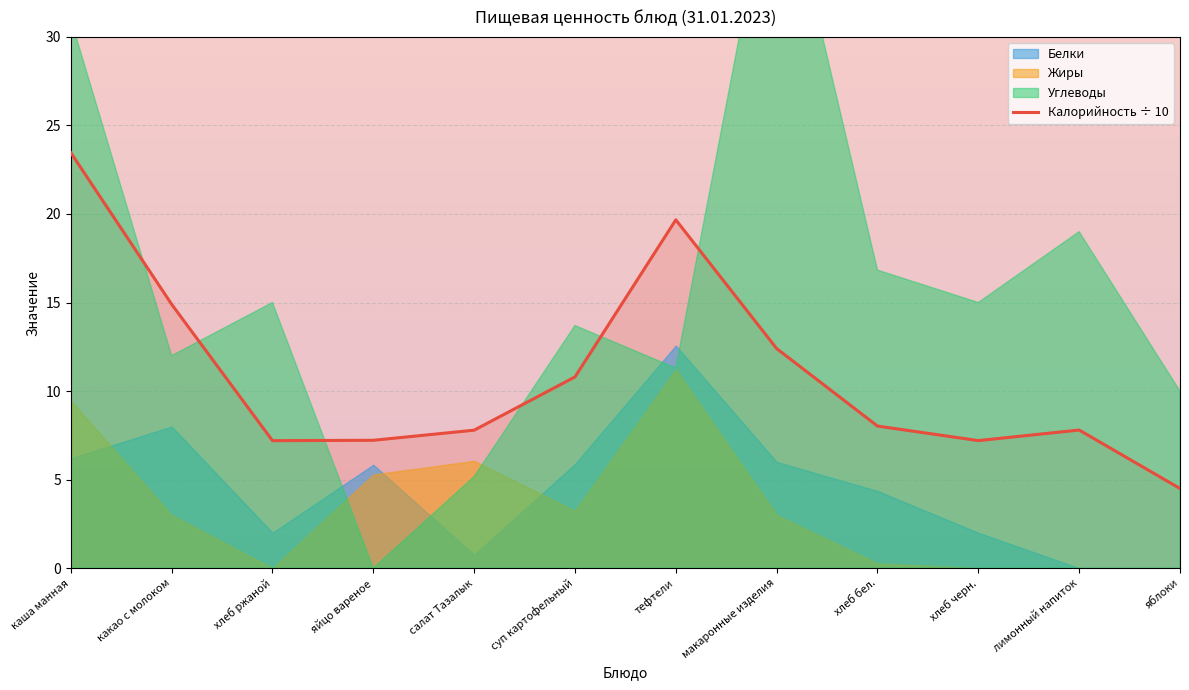

Where is the first local minimum?

хлеб ржаной